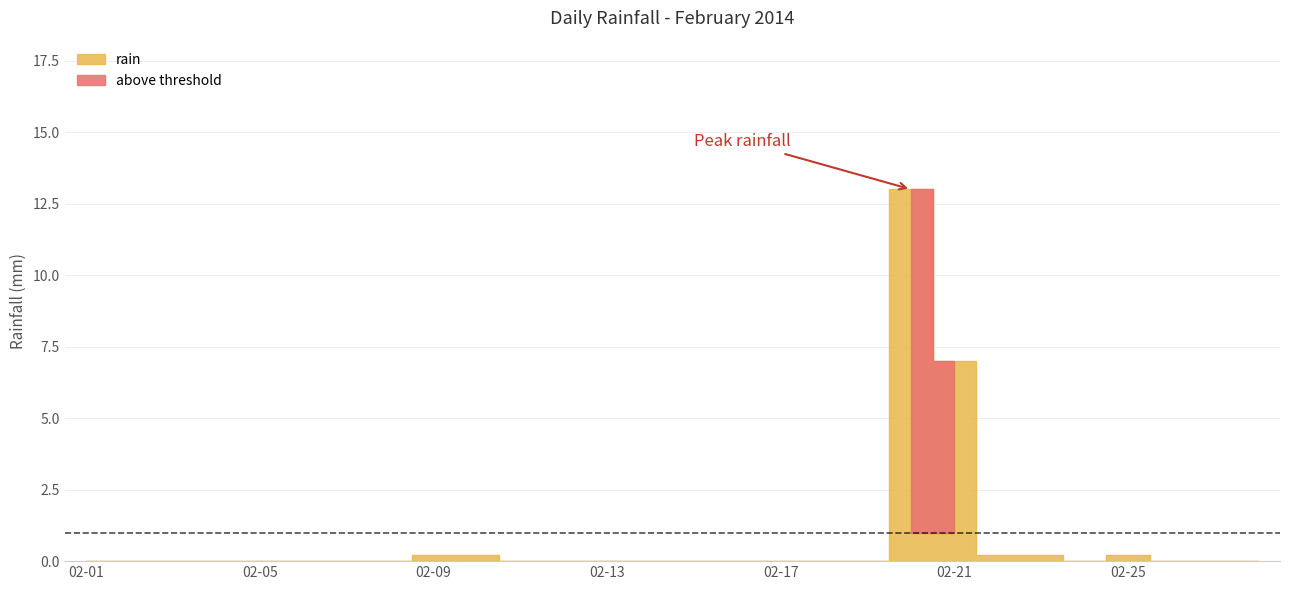

The chart shows a value of 0.0 at 02-03. True or false?

True